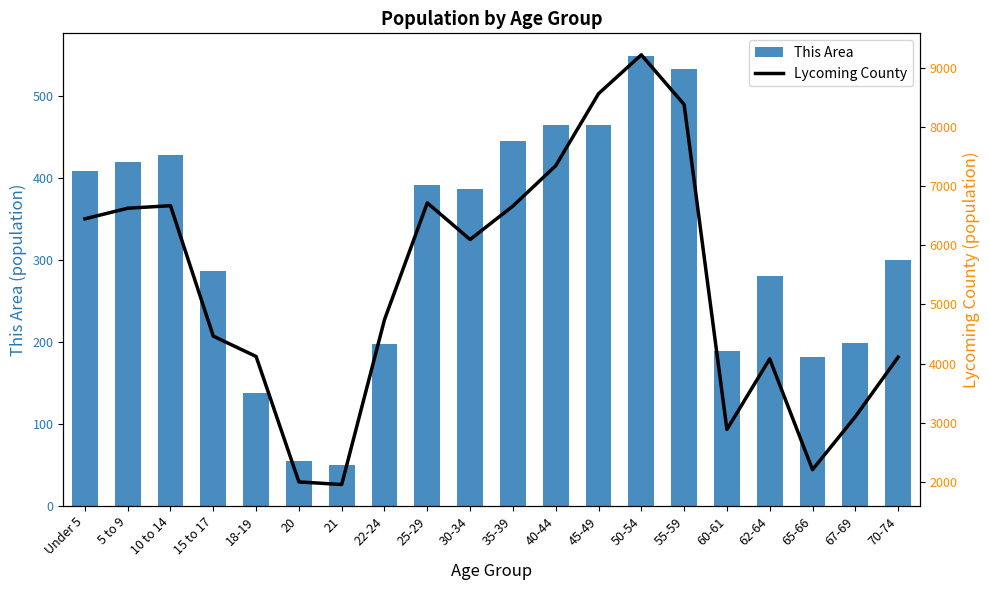

Are the bars horizontal?

No